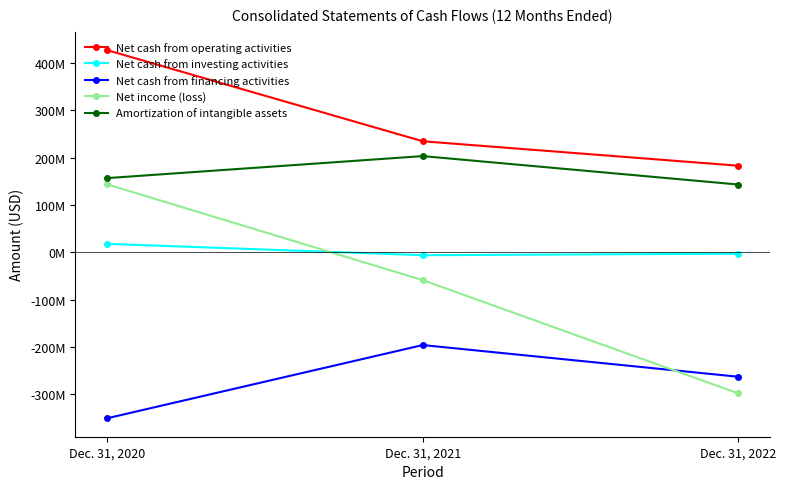

Where is Net cash from operating activities nearest to the value 305313000?

Dec. 31, 2021